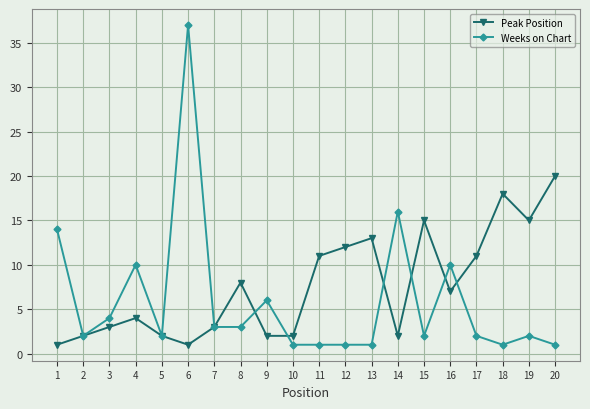

Which category has the highest value in the Peak Position series?

20